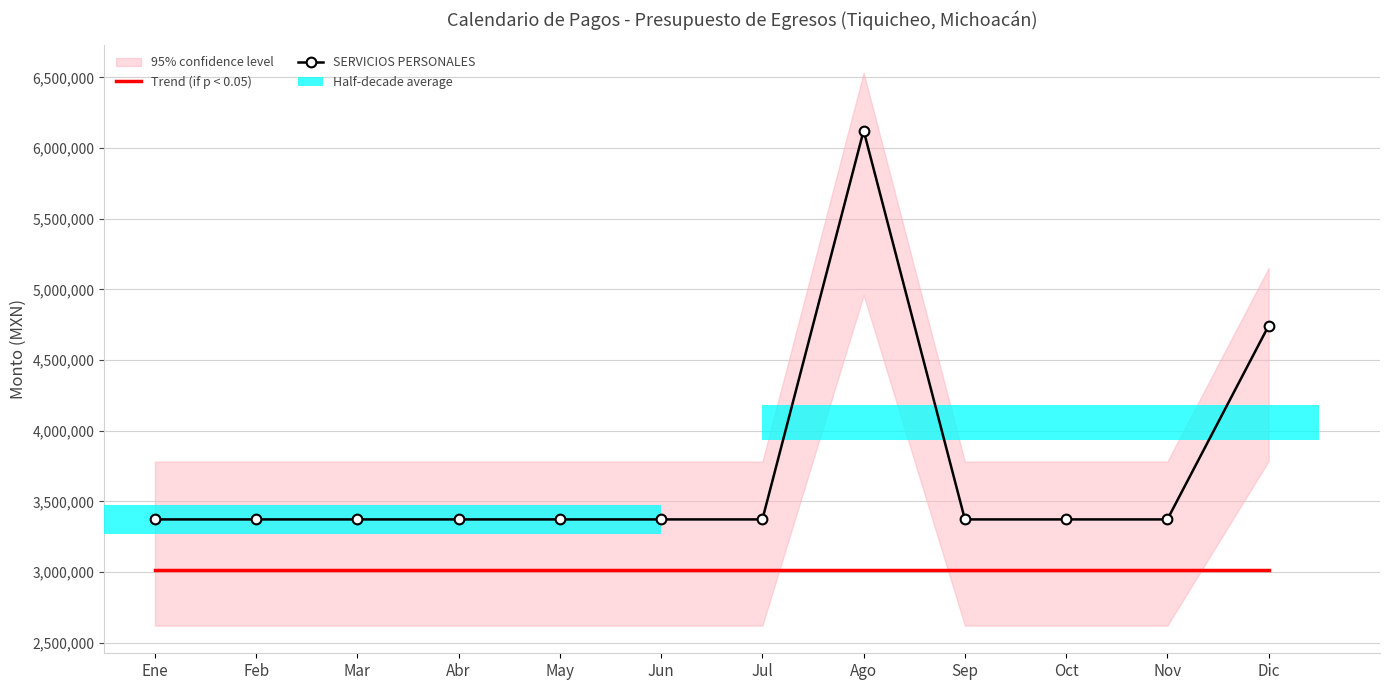

At how many categories does at least one series exceed 5737802?

1